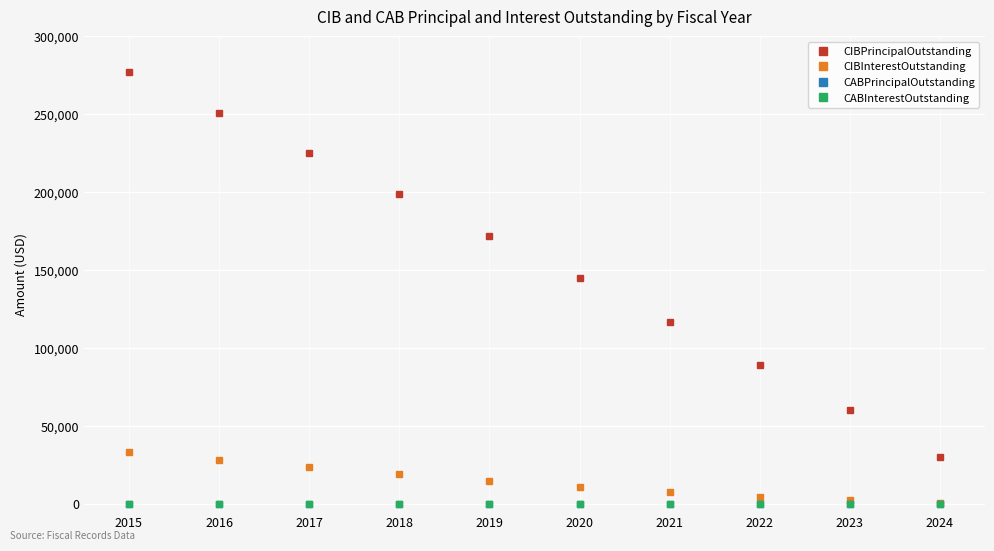

Is this an area chart (filled region under the line)?

No